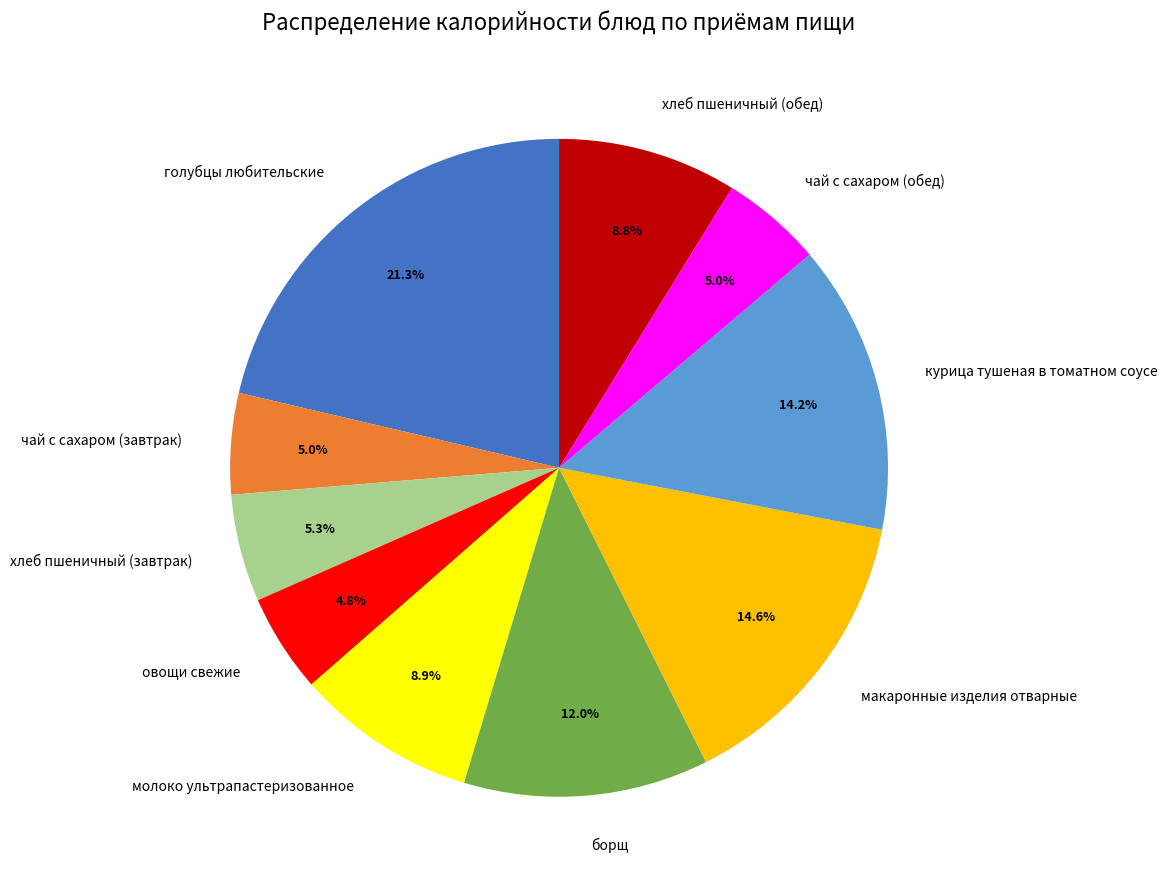

Is there any slice that represents more than half of the pie?

No